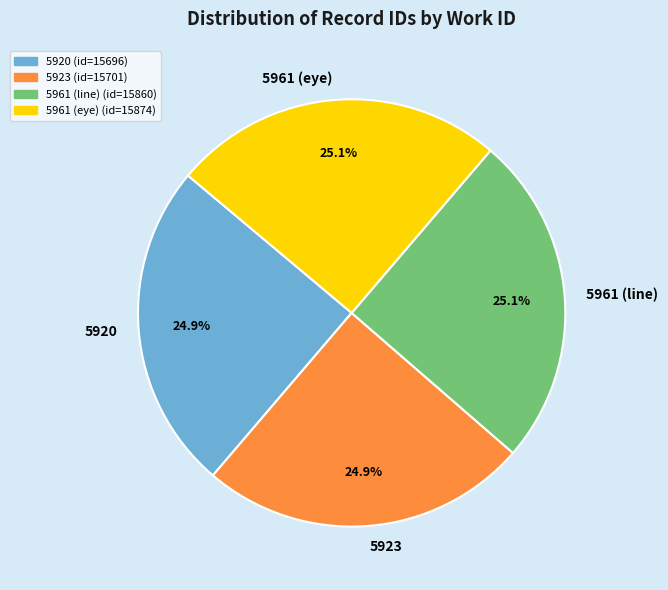

What is the total percentage of 5961 (eye) and 5920?

50.0%